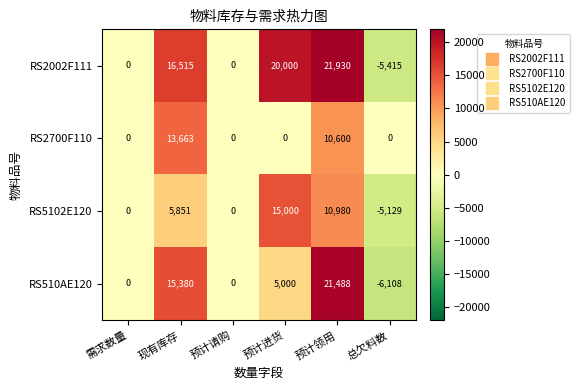

Reading right to left, transcribe all the data shown in this chart.

RS2002F111: -5415	21930	20000	0	16515	0
RS2700F110: 0	10600	0	0	13663	0
RS5102E120: -5129	10980	15000	0	5851	0
RS510AE120: -6108	21488	5000	0	15380	0